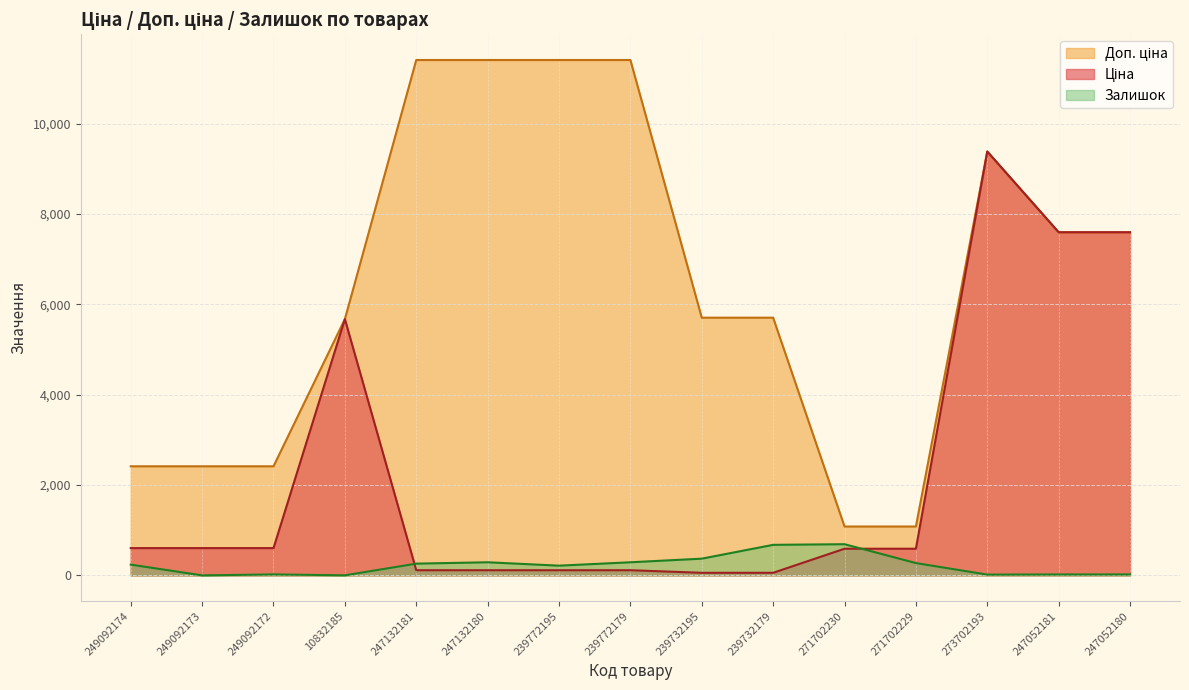

How many data points in Доп. ціна are less than 5705?

6